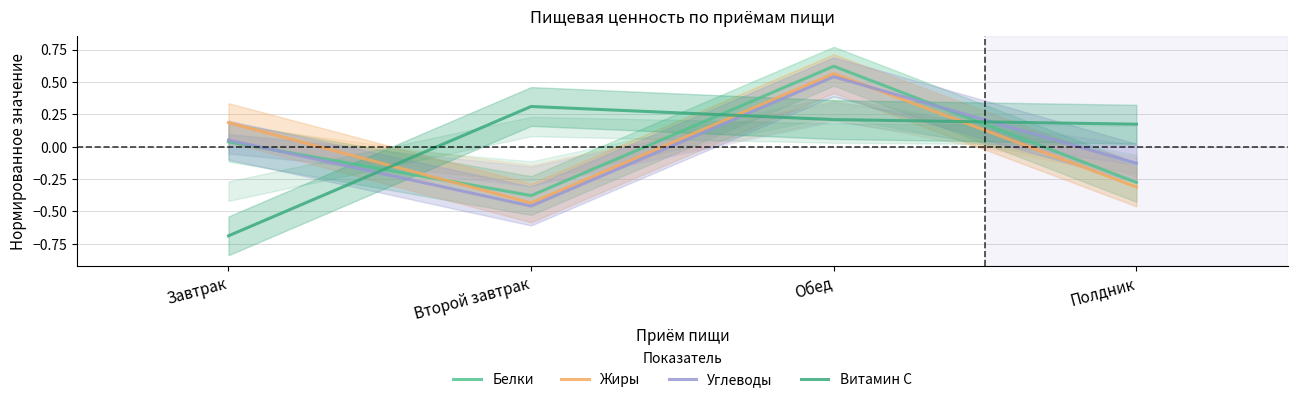

Where does the Жиры series first go above 0?

Завтрак